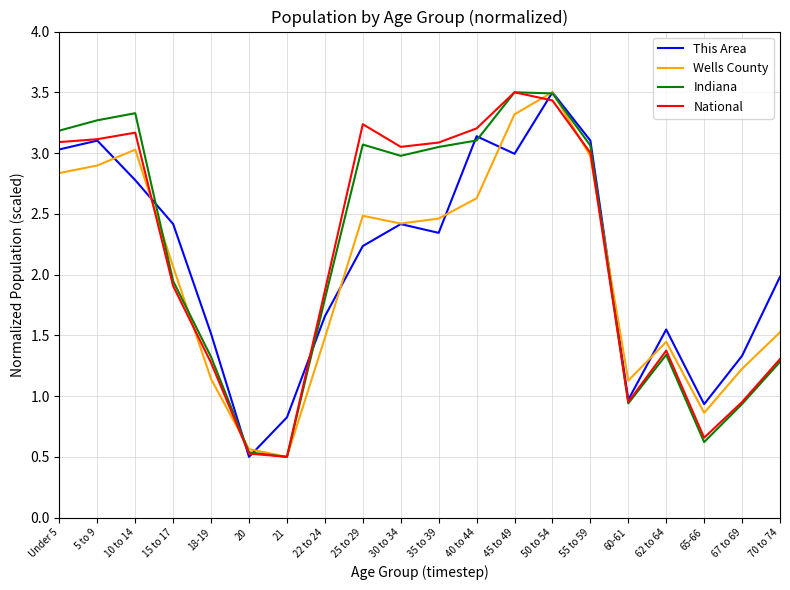

Where does the Indiana series first go above 2?

Under 5